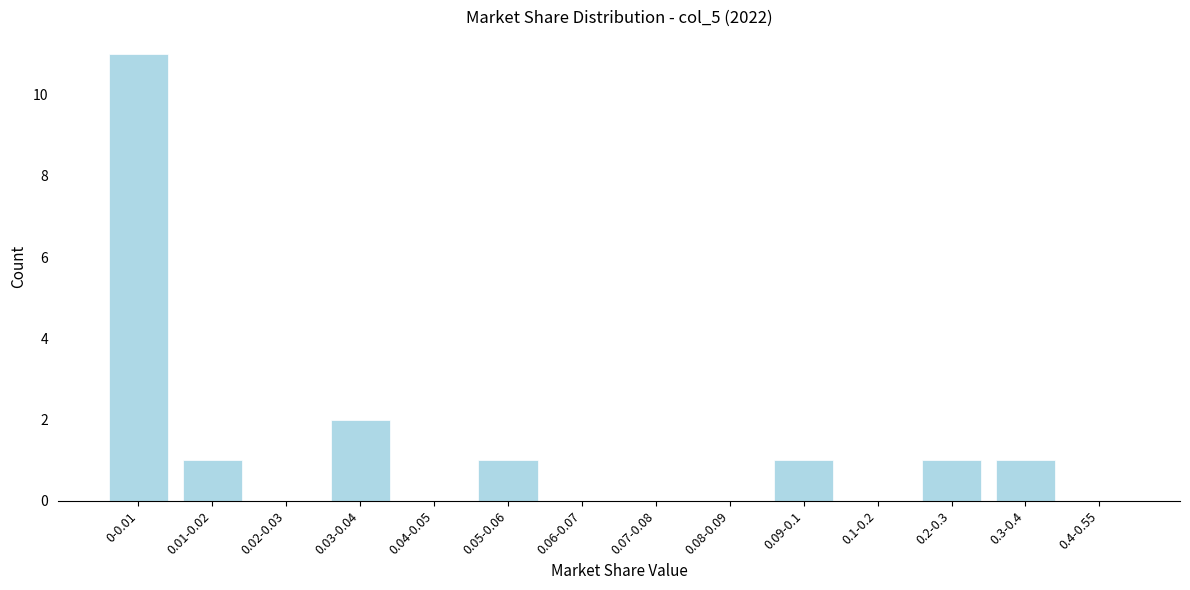

Reading left to right, list all the values displayed in this chart.

0-0.01=11	0.01-0.02=1	0.02-0.03=0	0.03-0.04=2	0.04-0.05=0	0.05-0.06=1	0.06-0.07=0	0.07-0.08=0	0.08-0.09=0	0.09-0.1=1	0.1-0.2=0	0.2-0.3=1	0.3-0.4=1	0.4-0.55=0